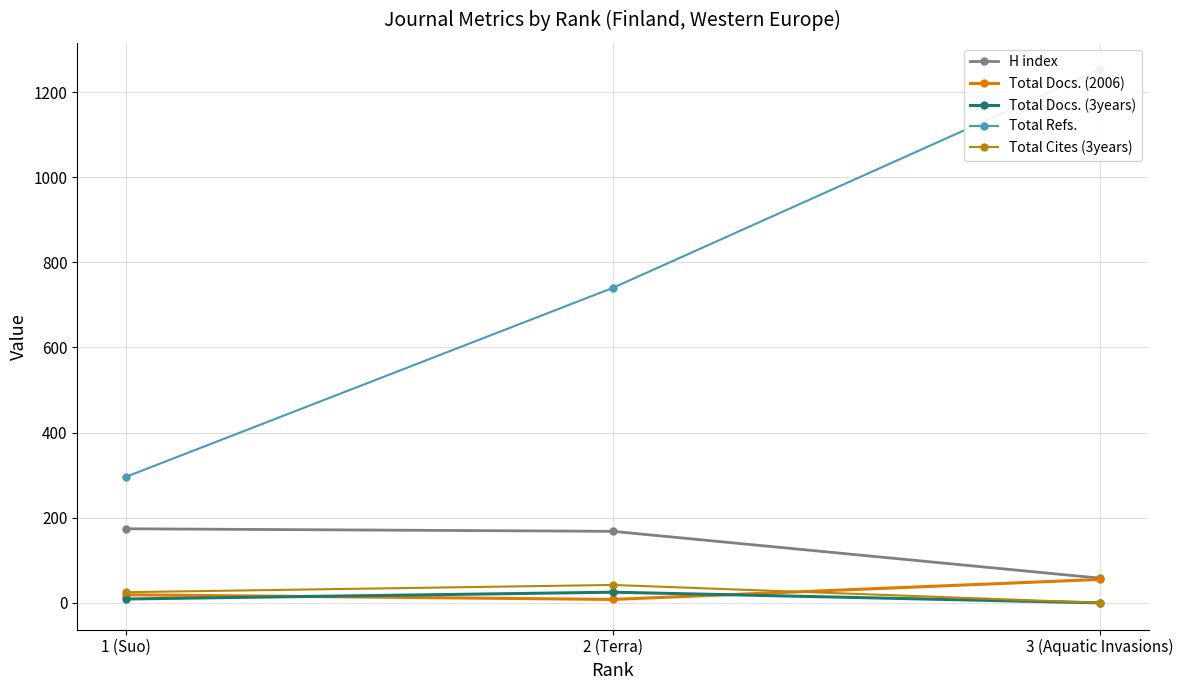

Does the chart display data point markers on the line(s)?

Yes